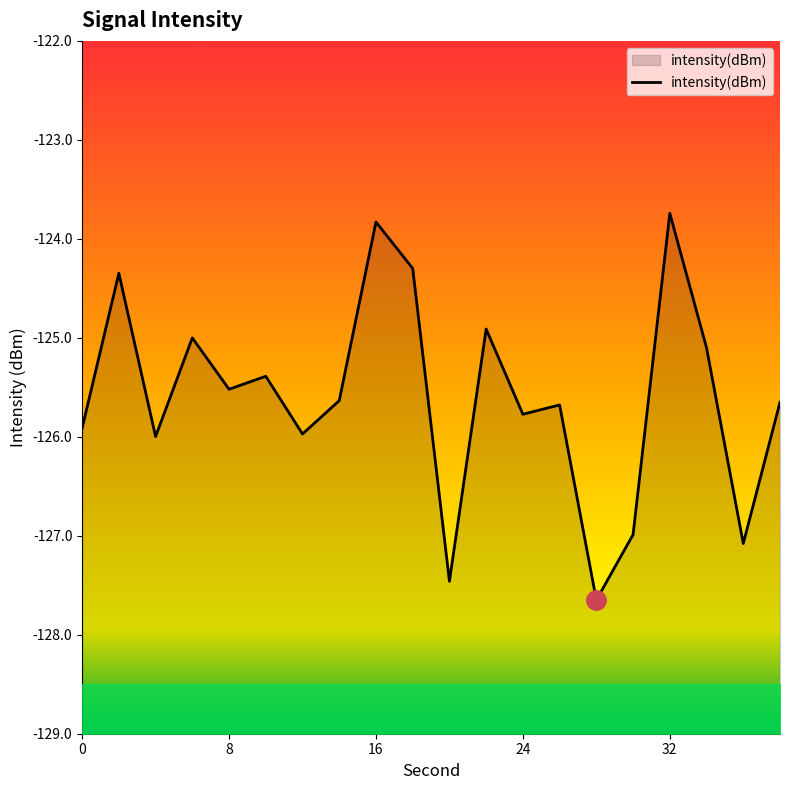

The value of intensity(dBm) at 0 is -125.9. True or false?

True